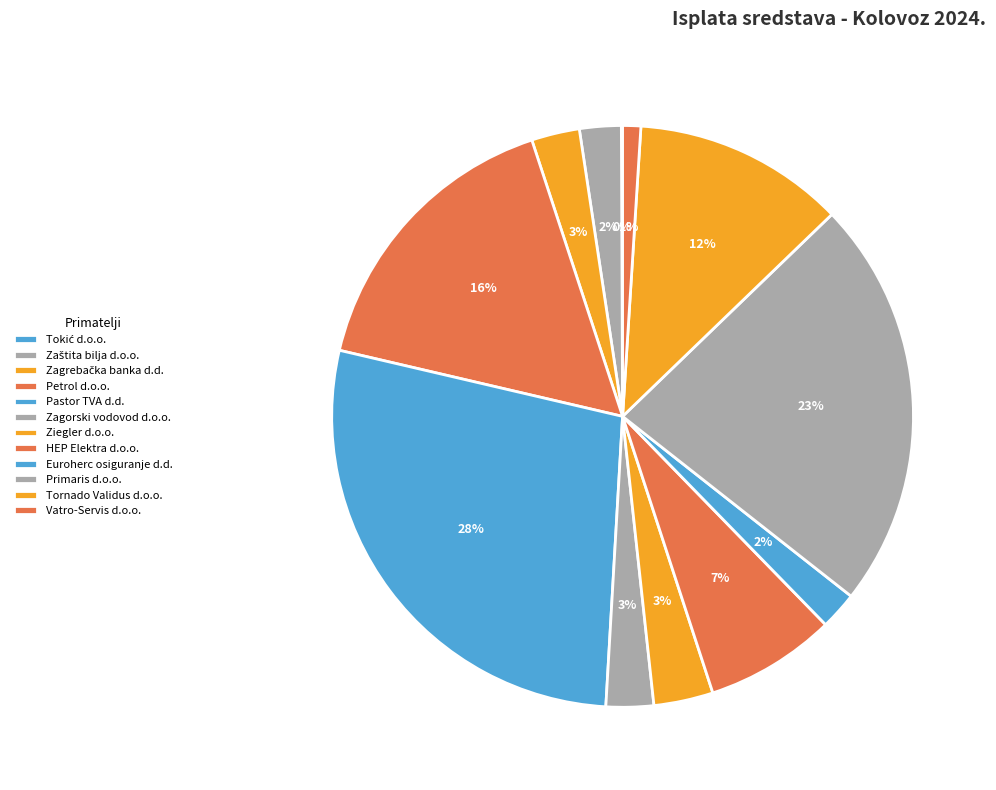

Which category has the smallest portion of the pie?

Tokić d.o.o.